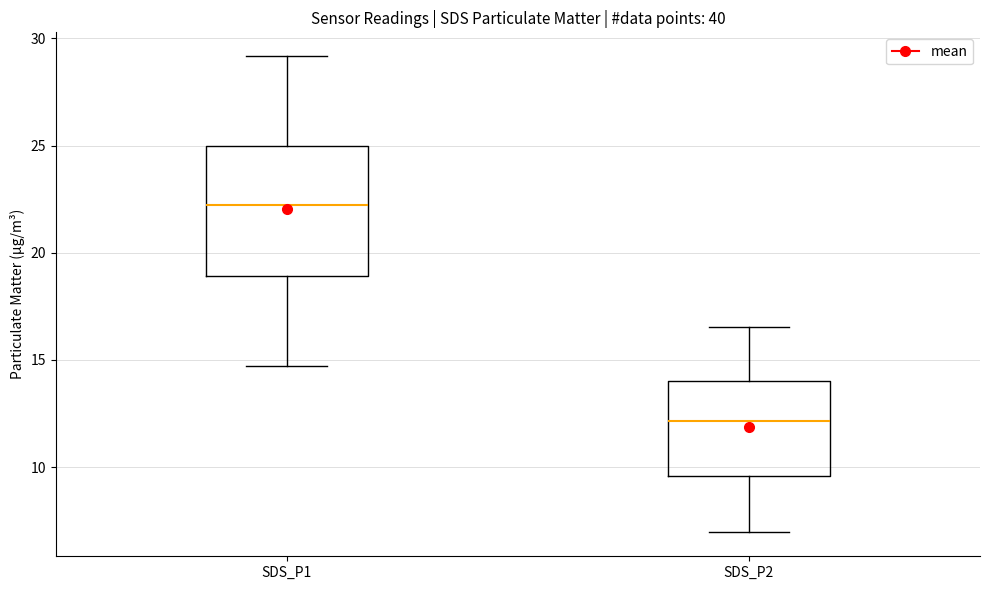

Where does the lower whisker of the box for SDS_P2 end on the y-axis? The values are not printed on the chart, so give them approximately, as read against the axis.

7.0